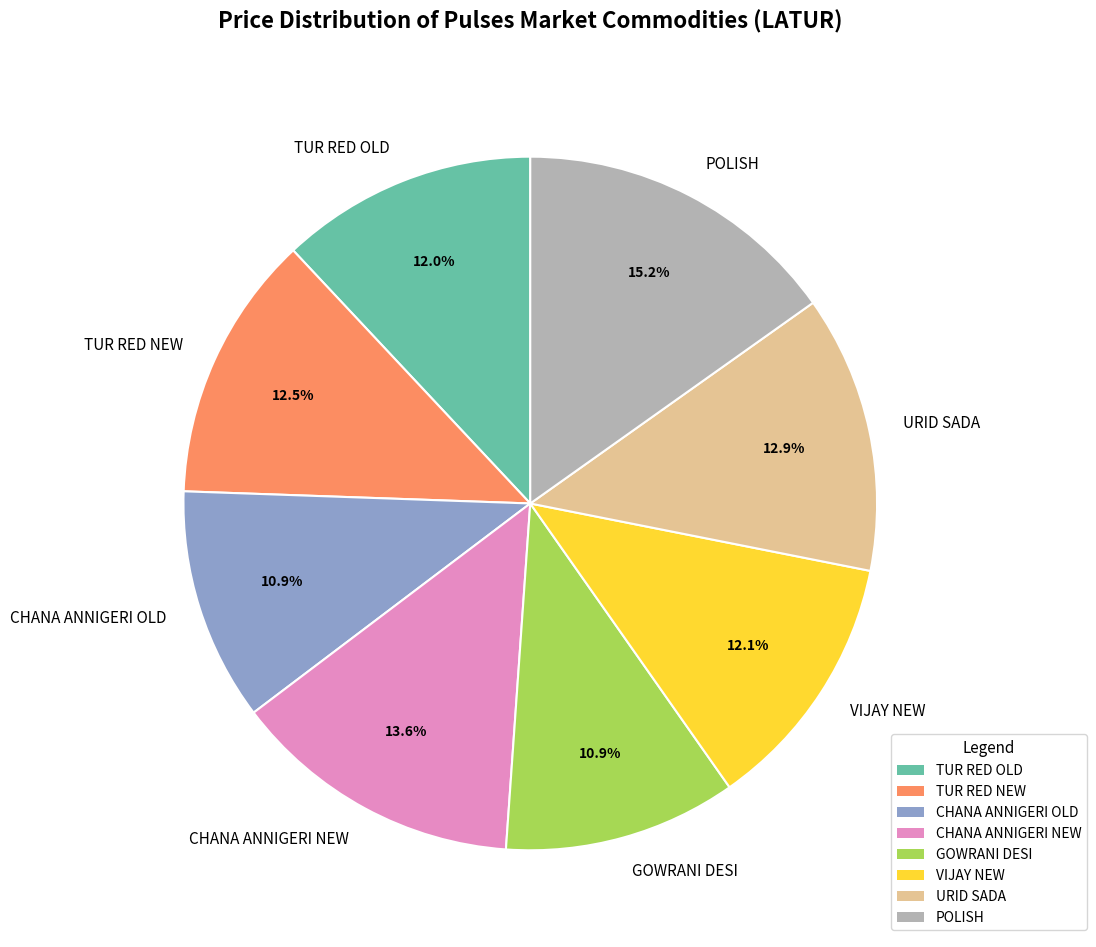

Which slice is the largest?

POLISH